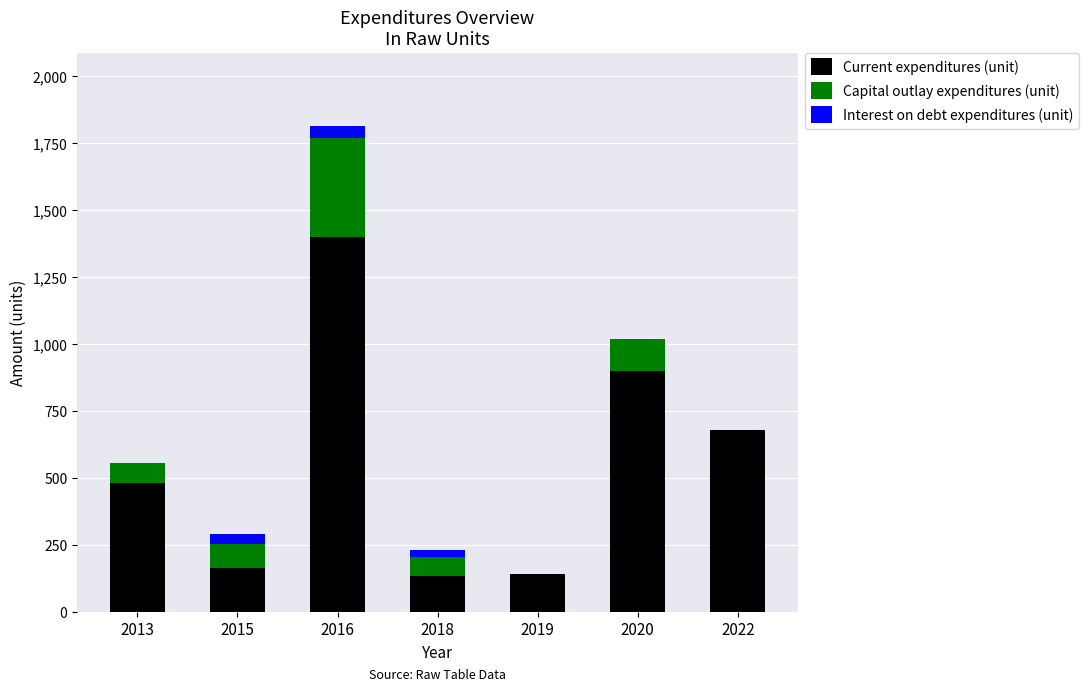

What value does the Current expenditures (unit) series have at 2020?

900